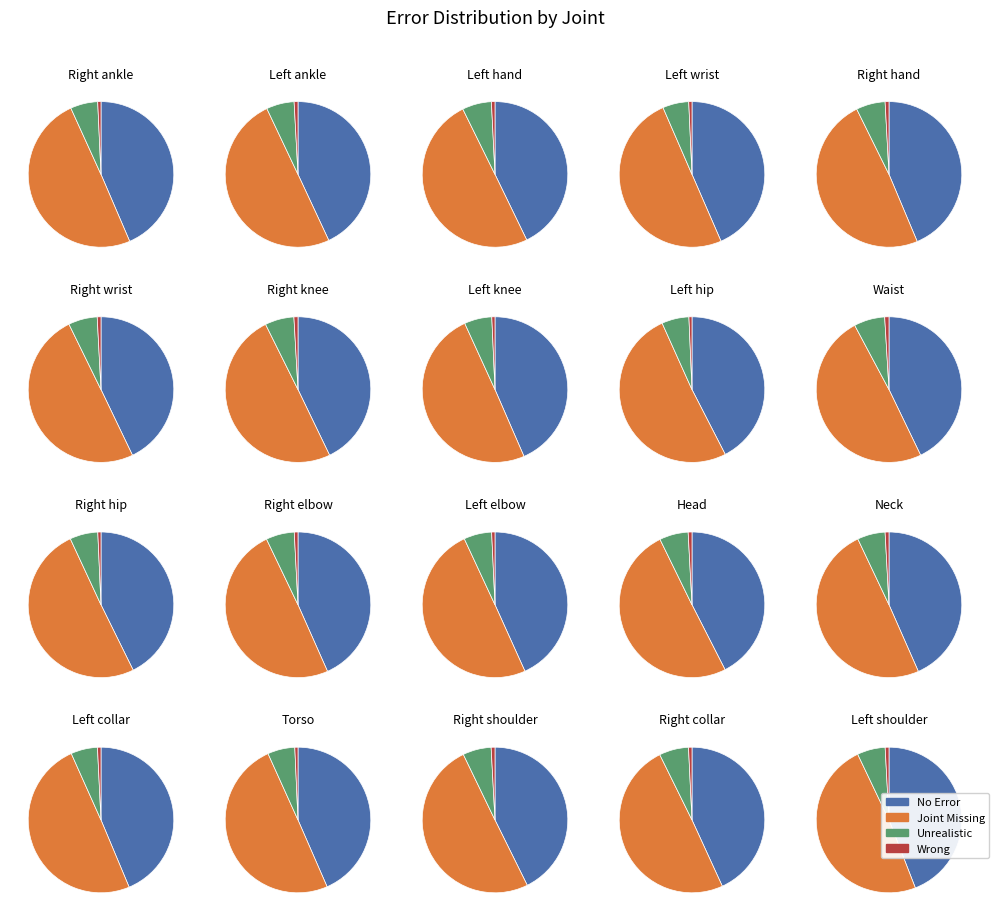

How many slices are in this pie chart?

20